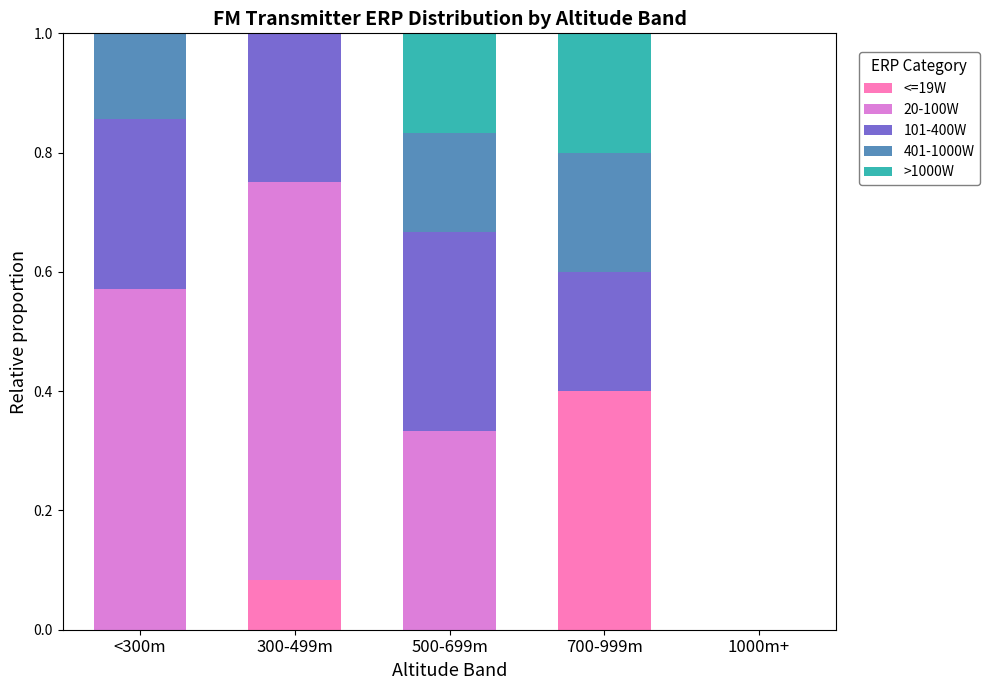

What are all the series names shown in the legend?

<=19W, 20-100W, 101-400W, 401-1000W, >1000W